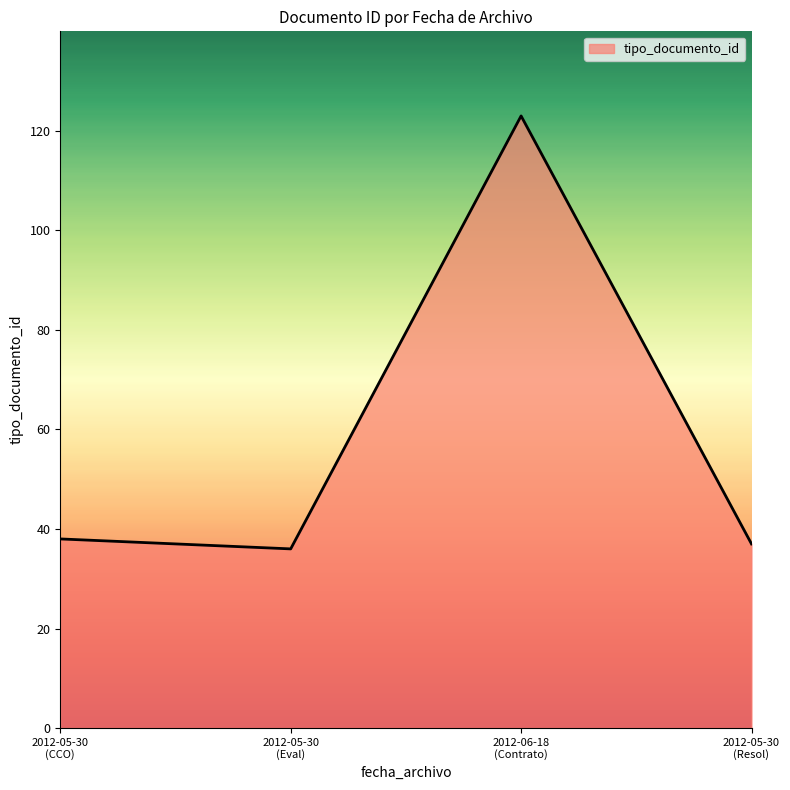

What is the sum of all values?

234